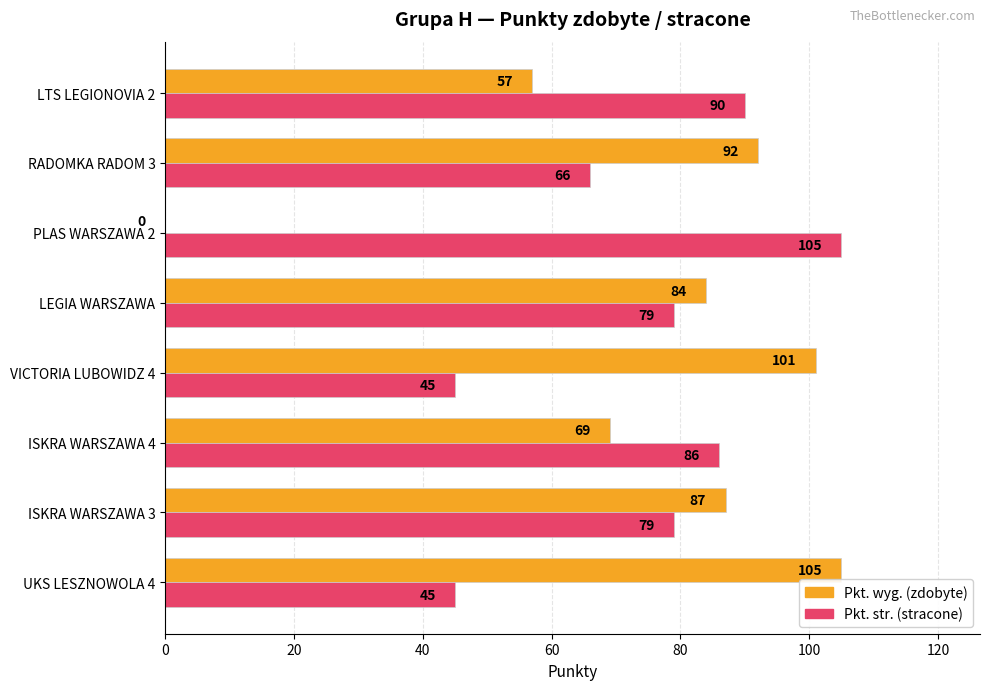

What is the total value across all series at RADOMKA RADOM 3?

158